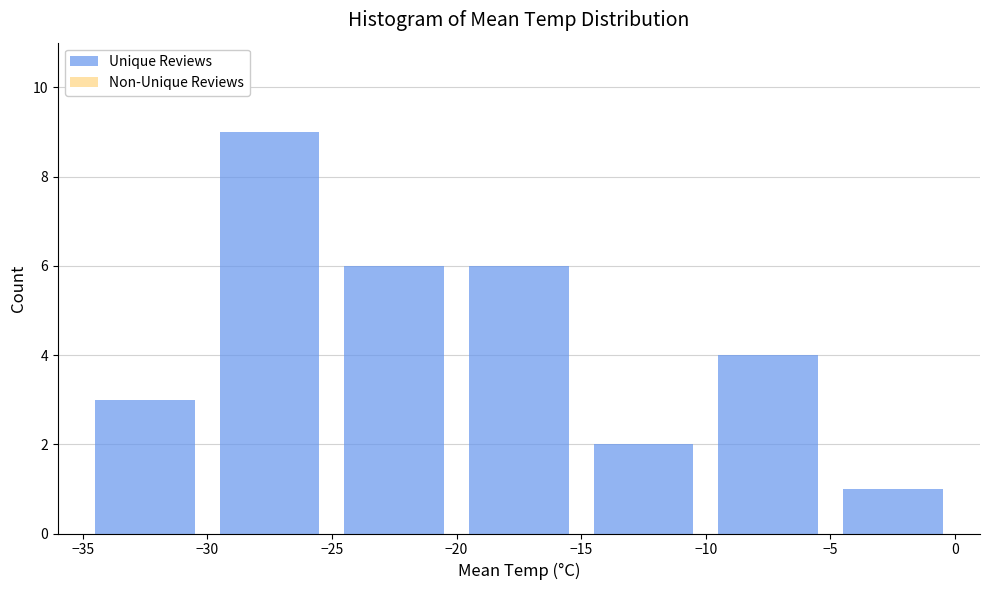

Reading left to right, list every bar in this chart as the range it spans on the x-axis followed by its height. The values are not printed on the chart, so give them approximately, as read against the axis.

-35 to -30: 3
-30 to -25: 9
-25 to -20: 6
-20 to -15: 6
-15 to -10: 2
-10 to -5: 4
-5 to 0: 1